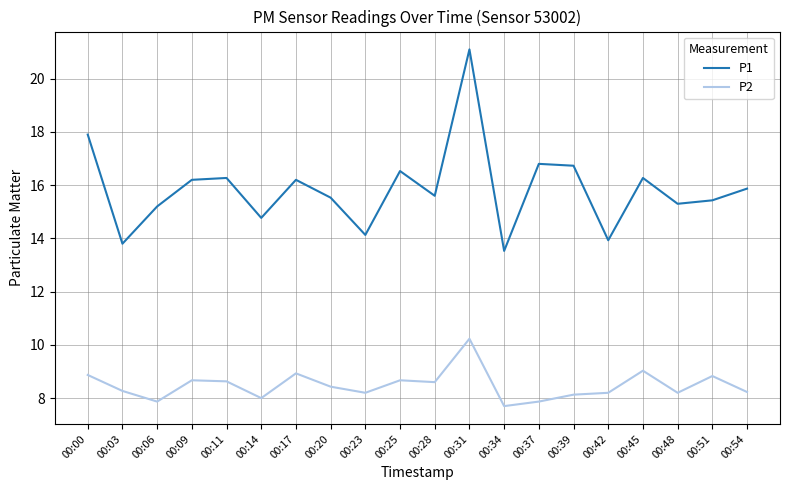

Is it true that P1 equals 16.2 at 00:09?

True